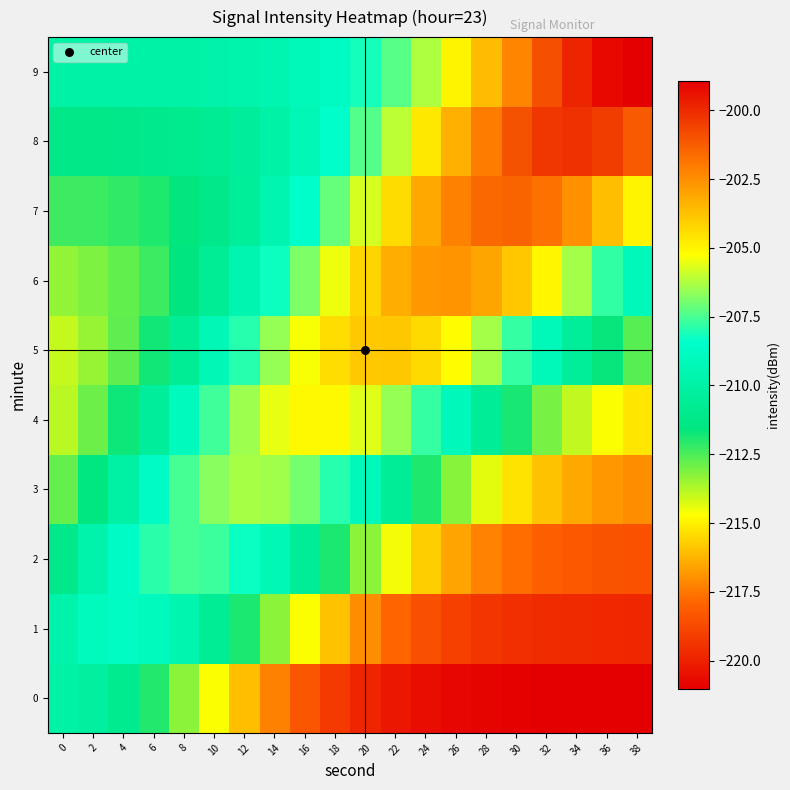

At 36, list the series in order from largest to smallest.

9, 8, 7, 6, 5, 4, 3, 2, 1, 0